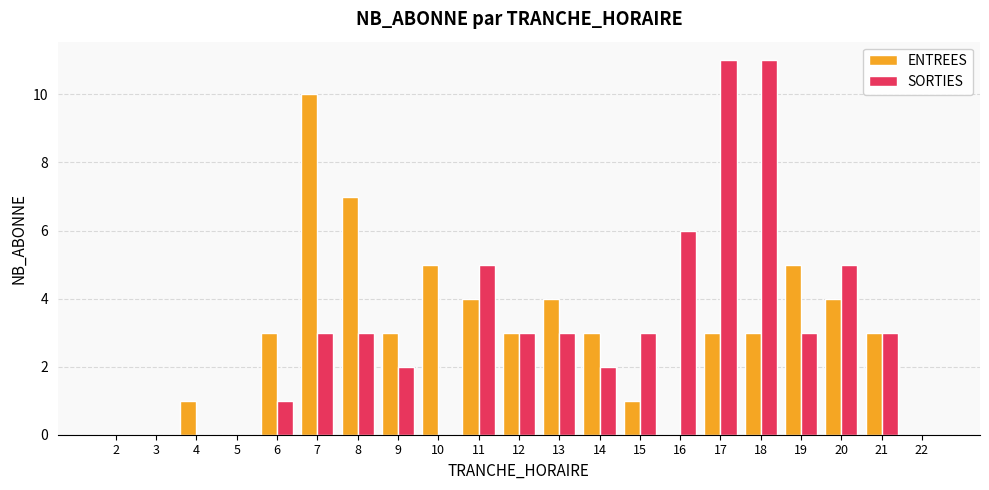

The value of ENTREES at 18 is 3. True or false?

True